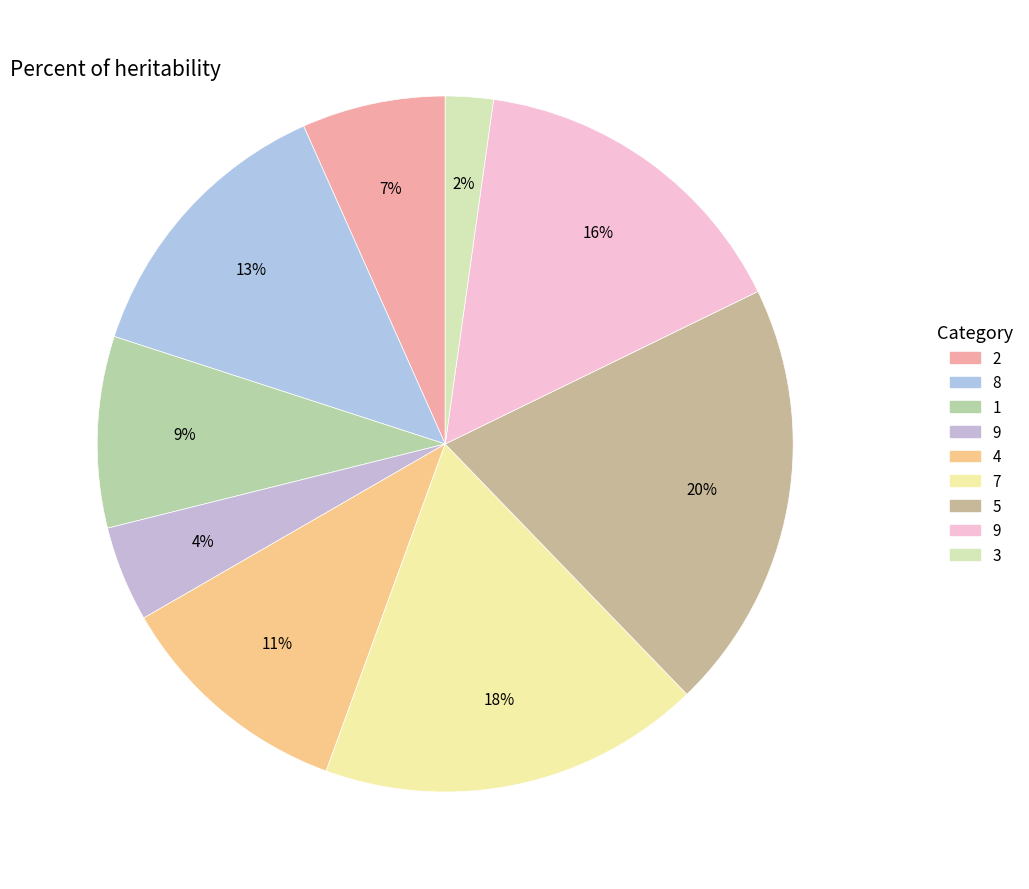

Count the number of slices in the pie.

9